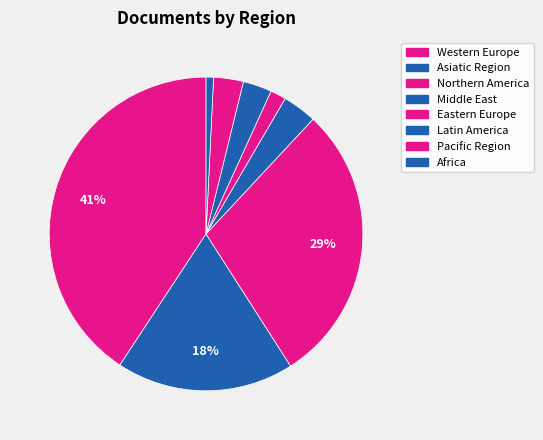

Which slice is the largest?

Western Europe